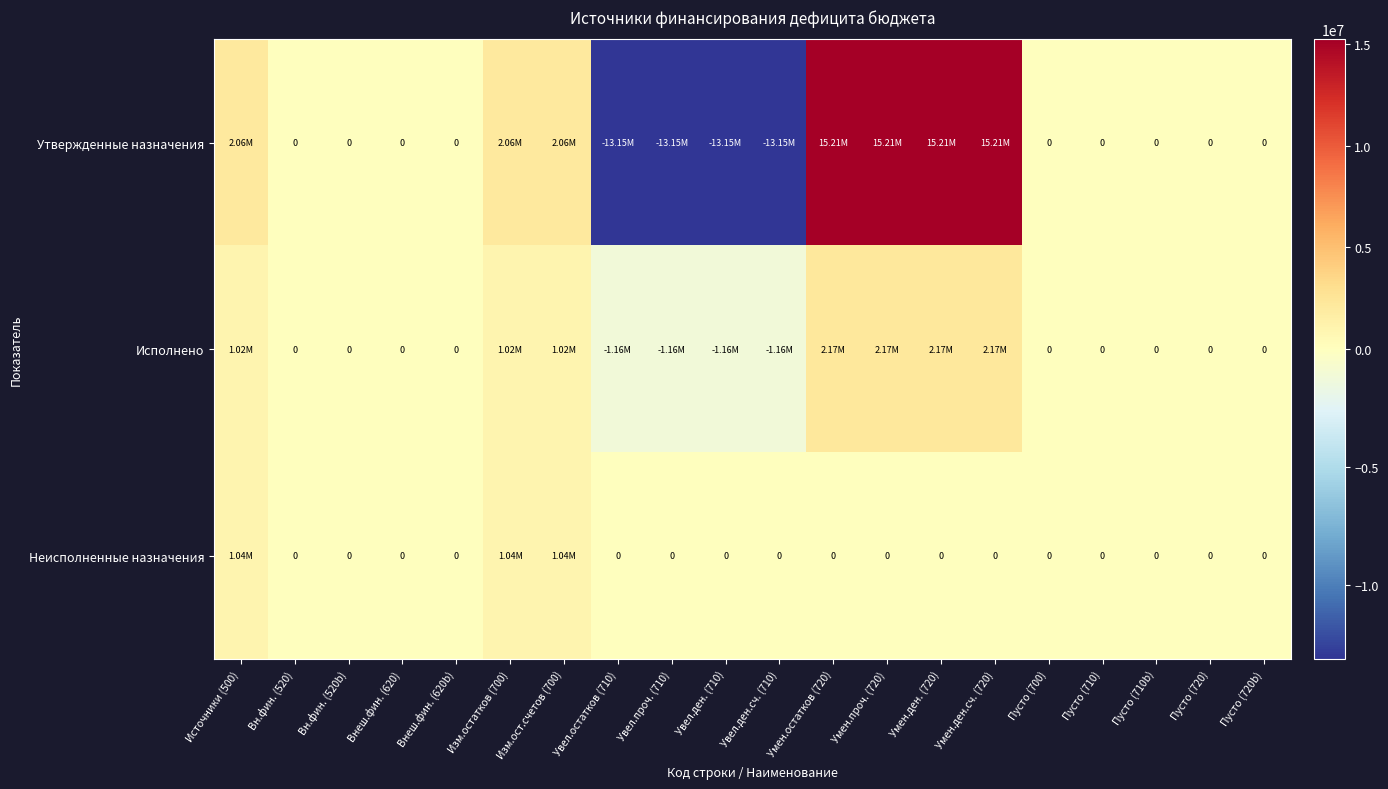

What is the average value of the Утвержденные назначения series?

720043.5